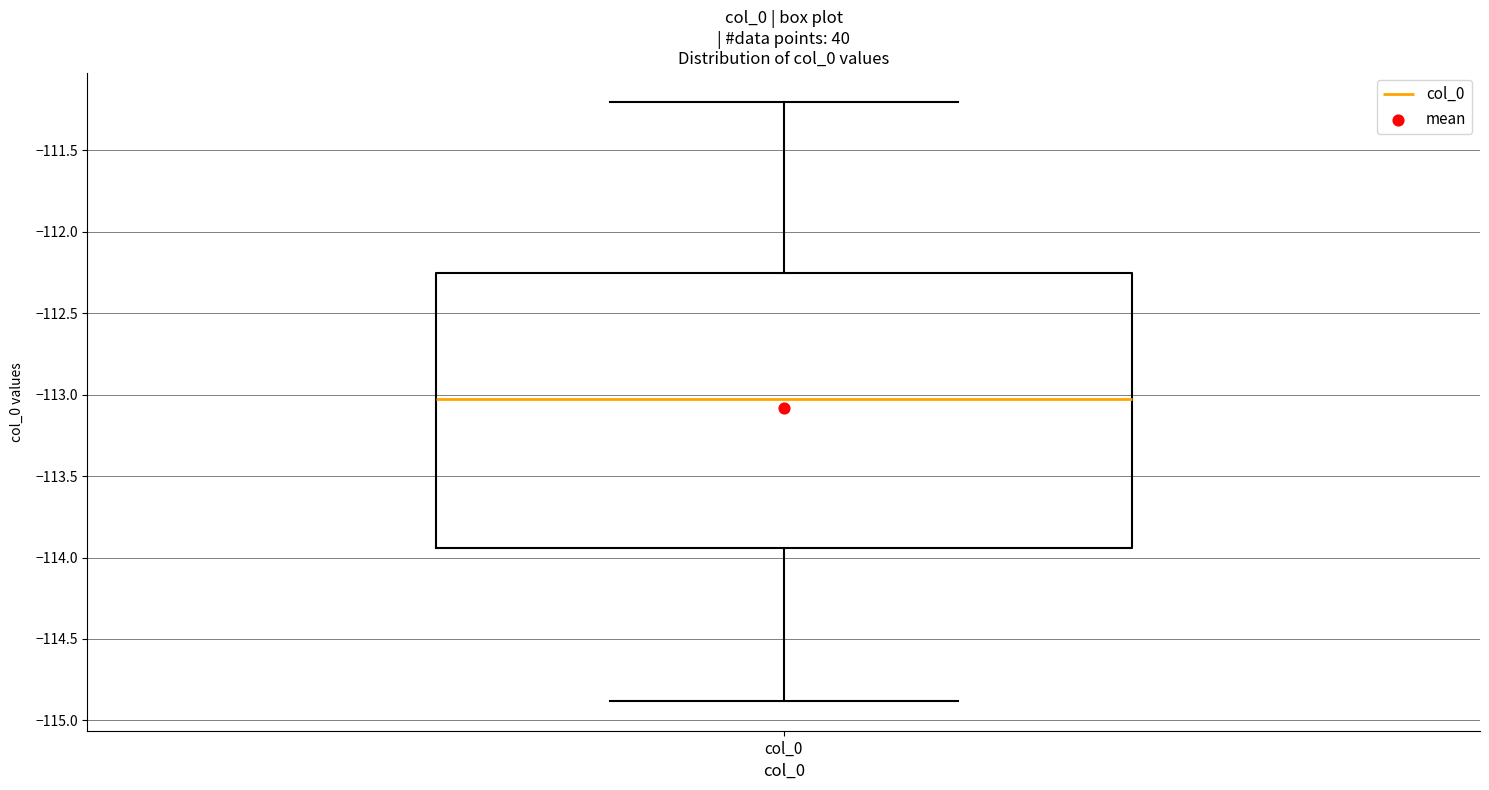

Where does the upper whisker of the box for col_0 end on the y-axis? The values are not printed on the chart, so give them approximately, as read against the axis.

-111.20